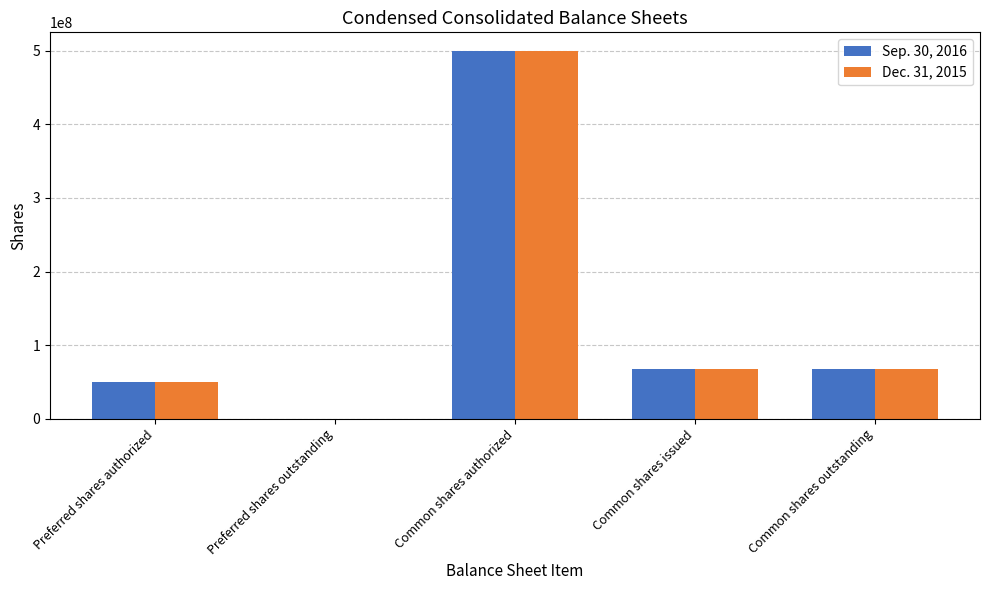

Are the bars horizontal?

No